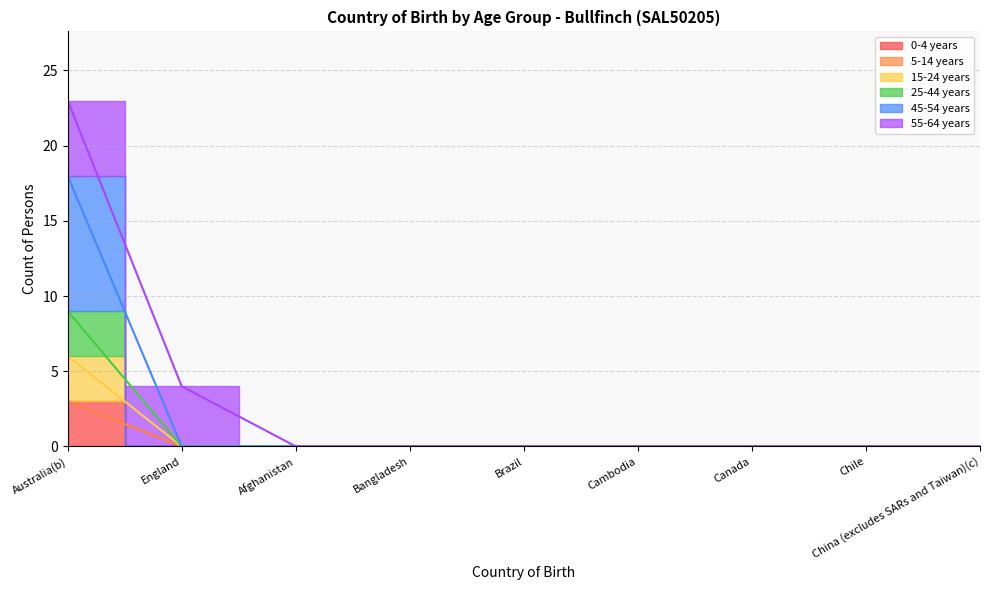

True or false: 25-44 years and 45-54 years intersect in this chart.

False